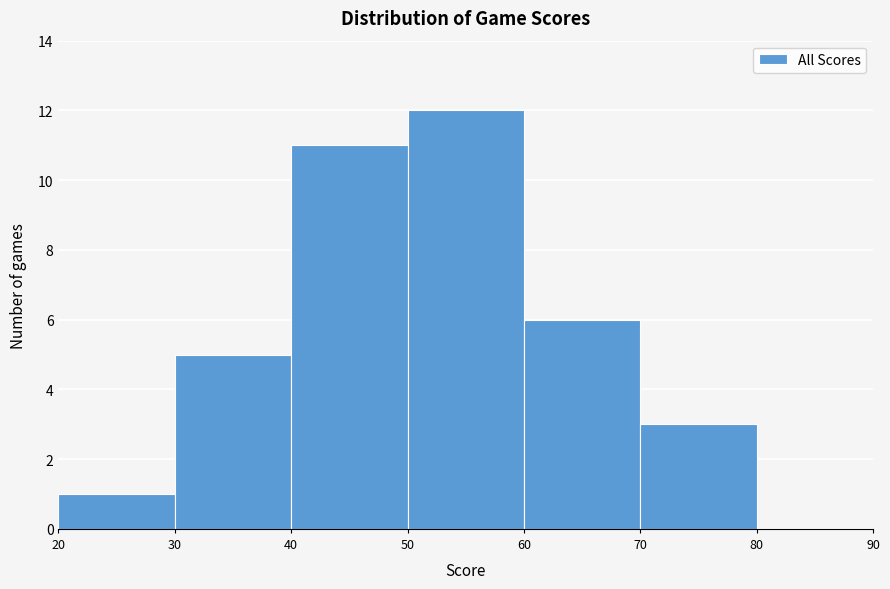

Which range on the x-axis has the tallest bar?

50 to 60